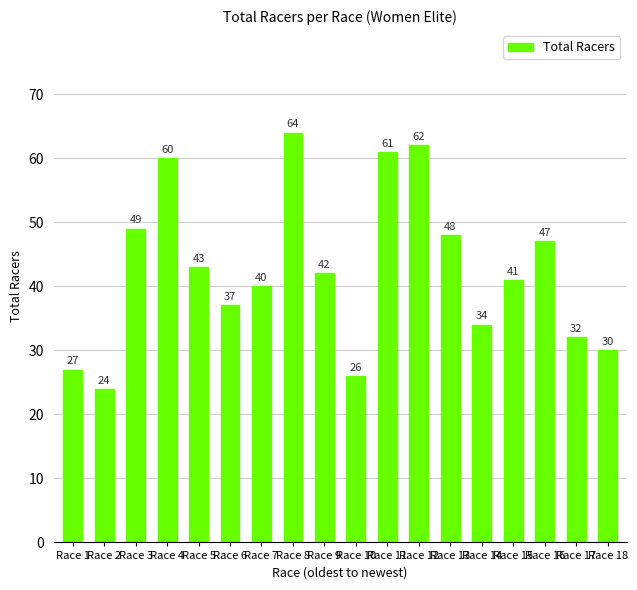

Which label corresponds to the largest value in the chart?

Race 8